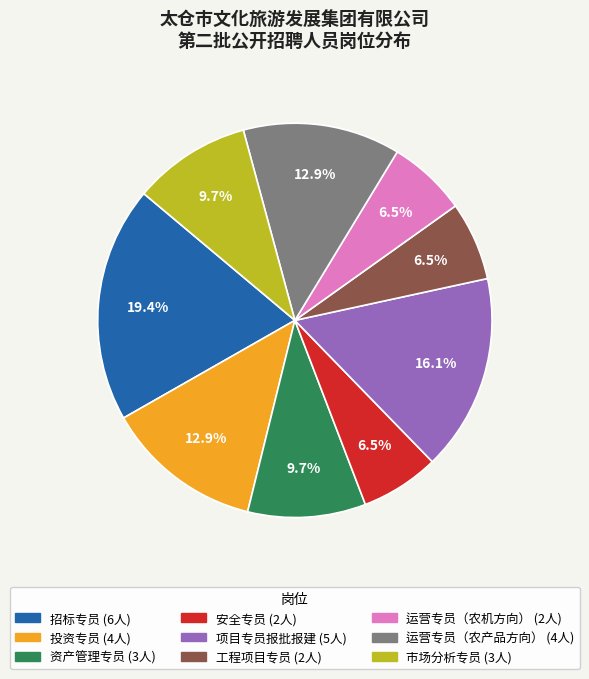

Approximately how many times larger is the value at 招标专员 compared to 运营专员（农产品方向）?

1.5